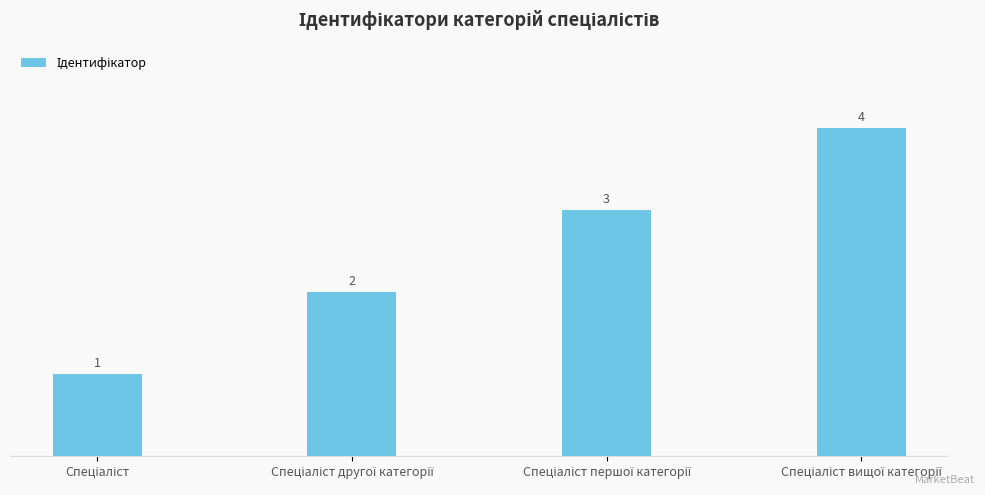

What is the smallest value displayed?

1